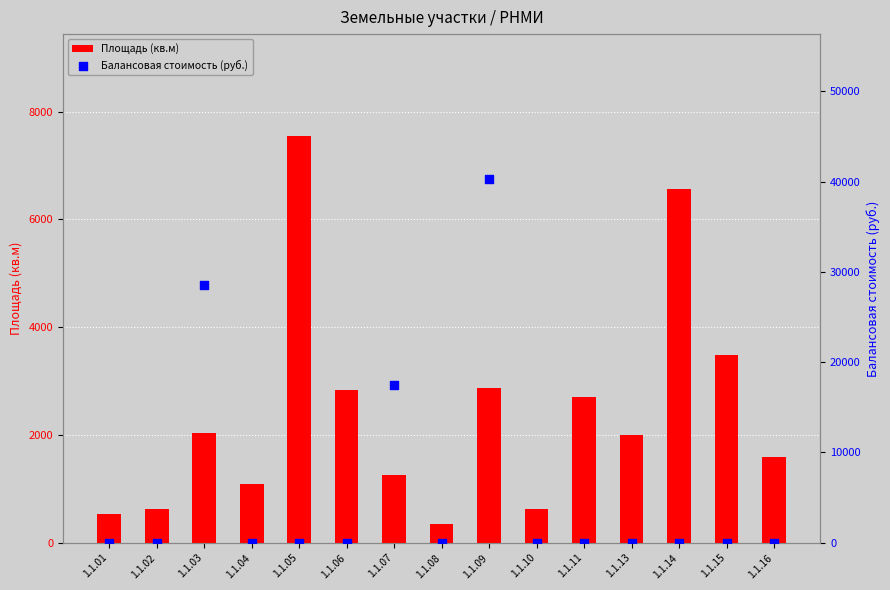

Which series reaches the maximum Y coordinate?

Балансовая стоимость (руб.)